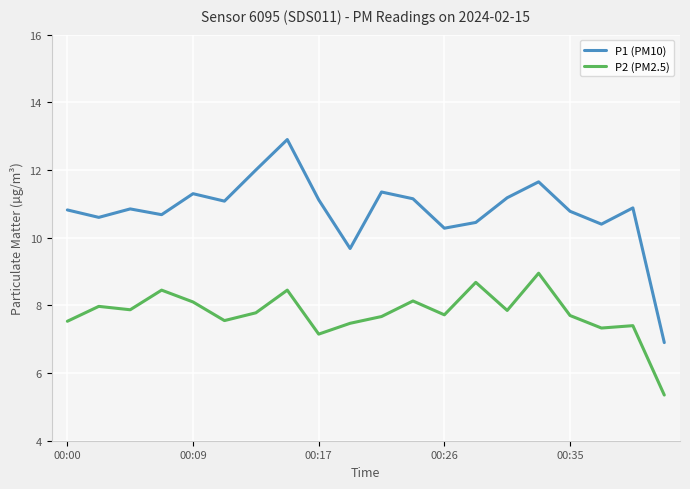

What is the difference between the maximum and minimum values in the P1 (PM10) series?

6.0